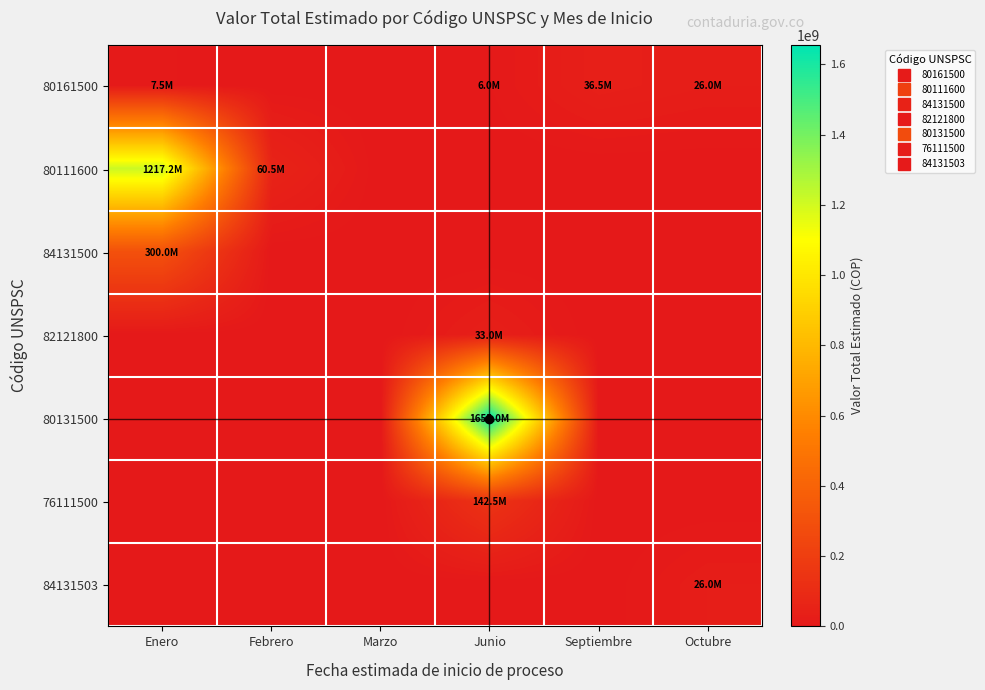

Which series has the largest range (max minus min)?

80131500